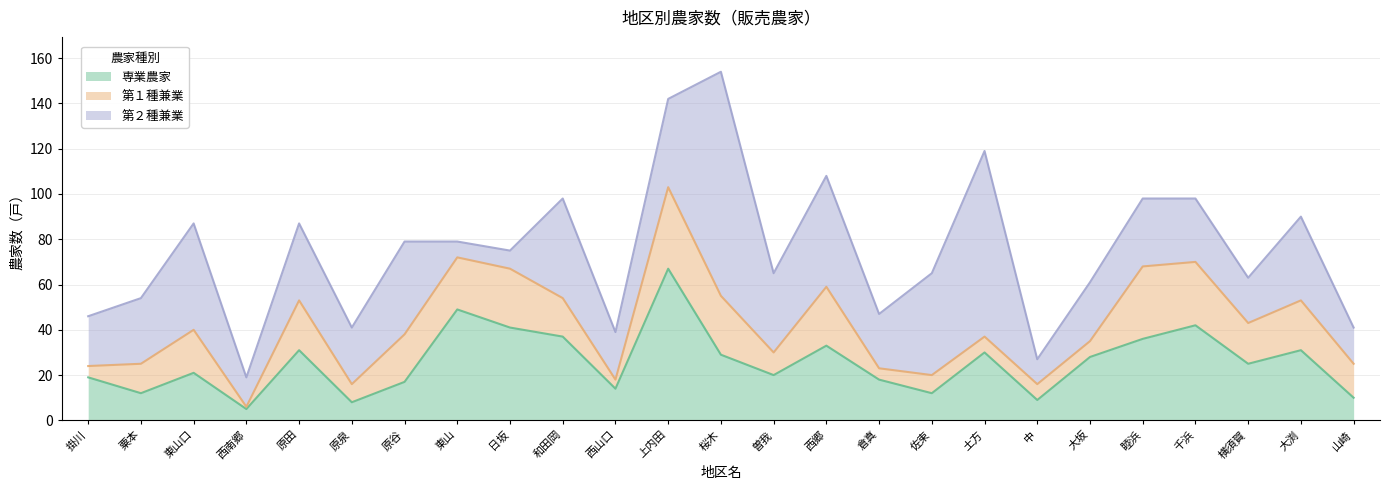

True or false: 第２種兼業 and 第１種兼業 intersect in this chart.

True